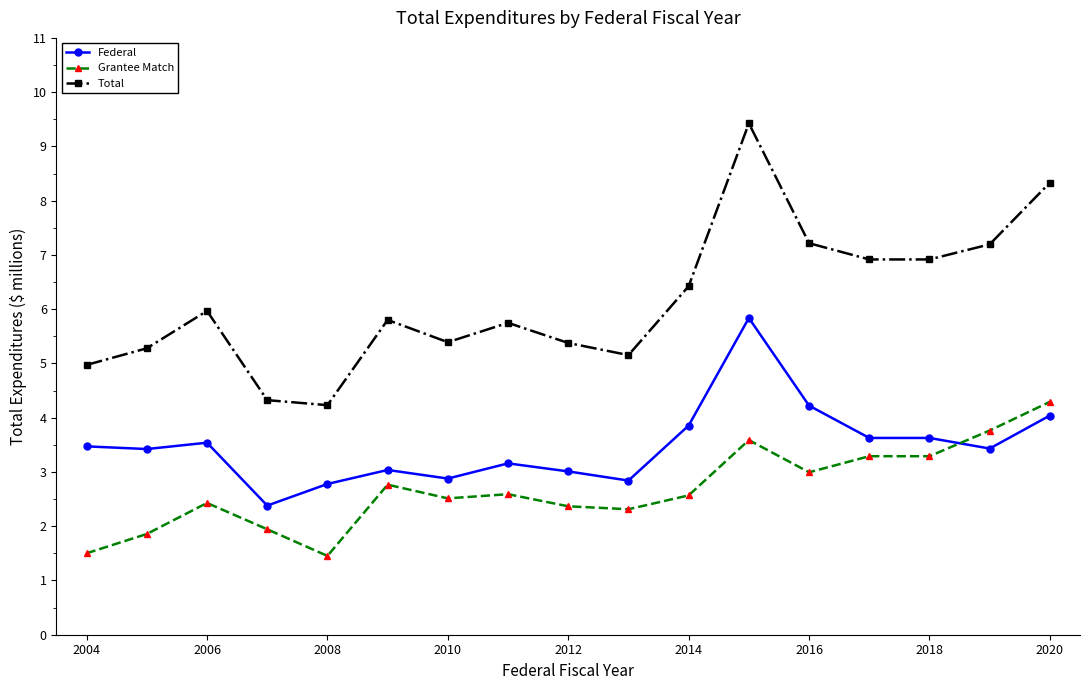

What is the average value of the Total series?

6.2